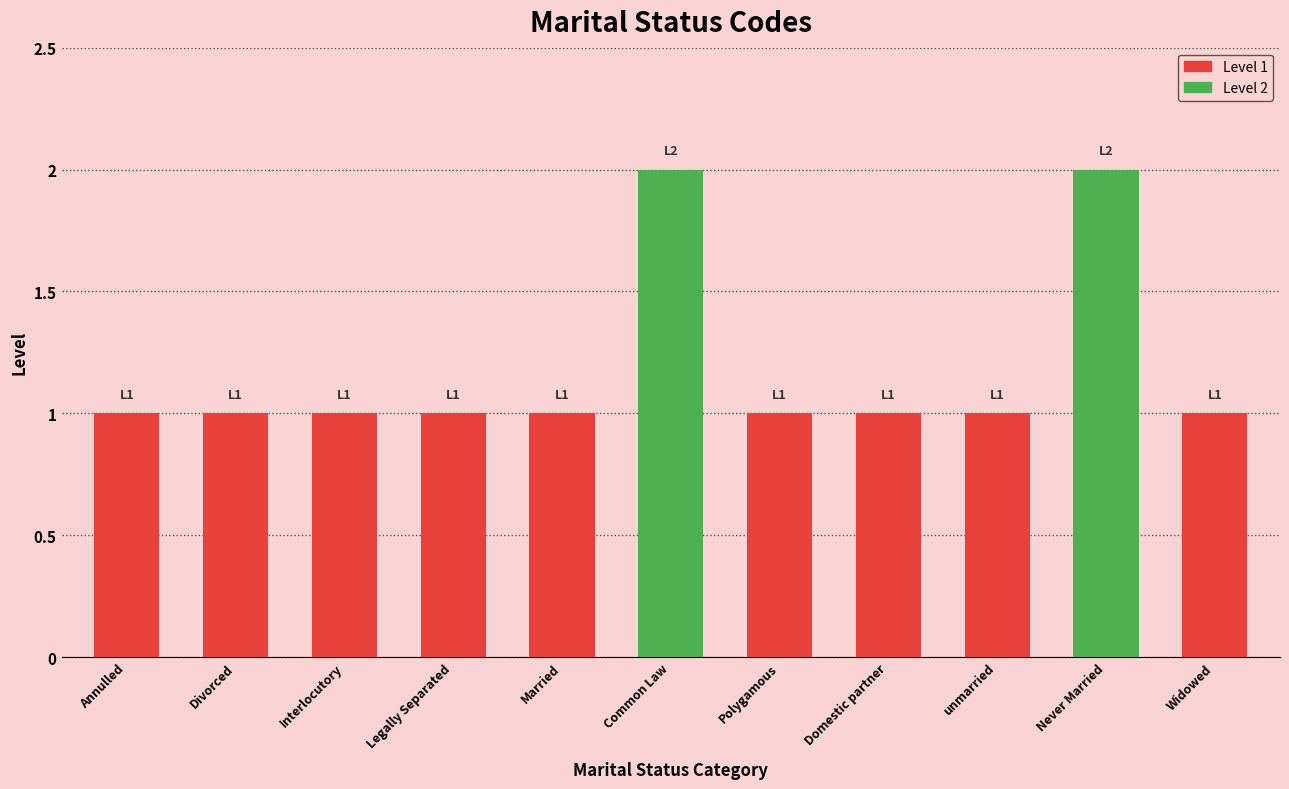

What position from the left is Annulled?

1